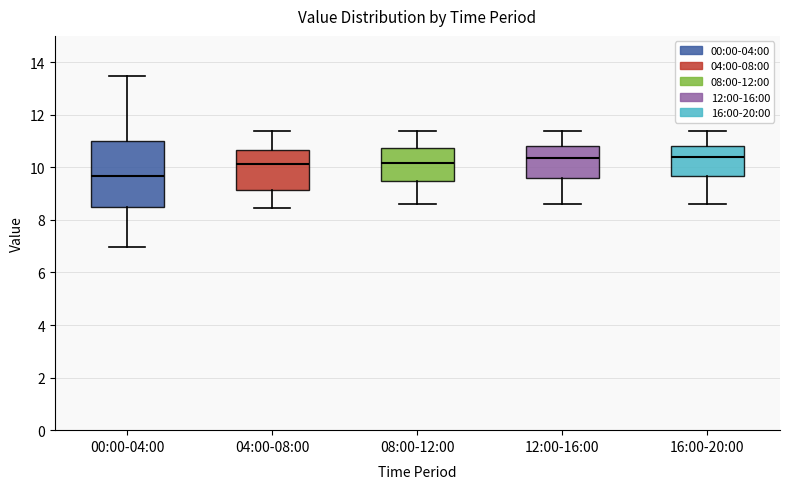

Which box is the tallest, from its lower edge to its upper edge?

00:00-04:00